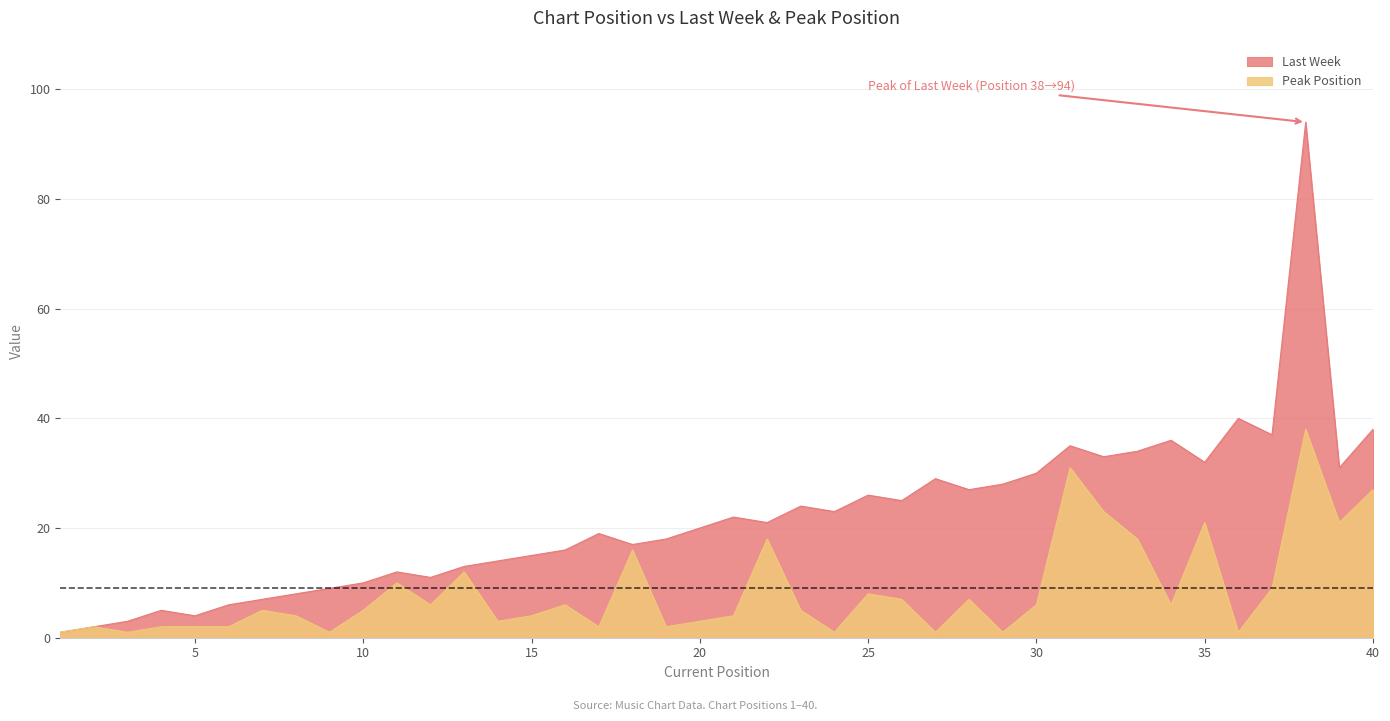

True or false: Peak Position has more than 0 points higher than both neighbors.

True